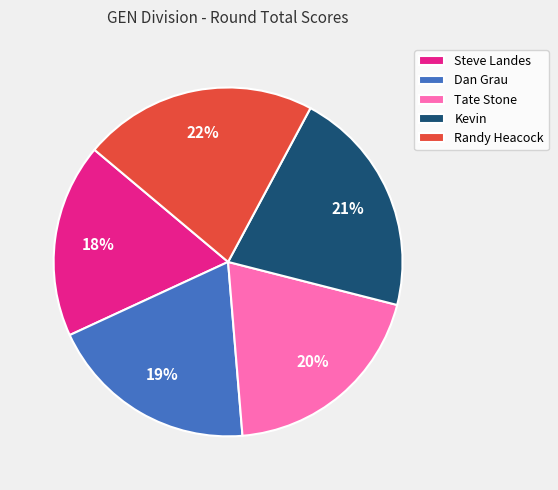

Count the number of slices in the pie.

5